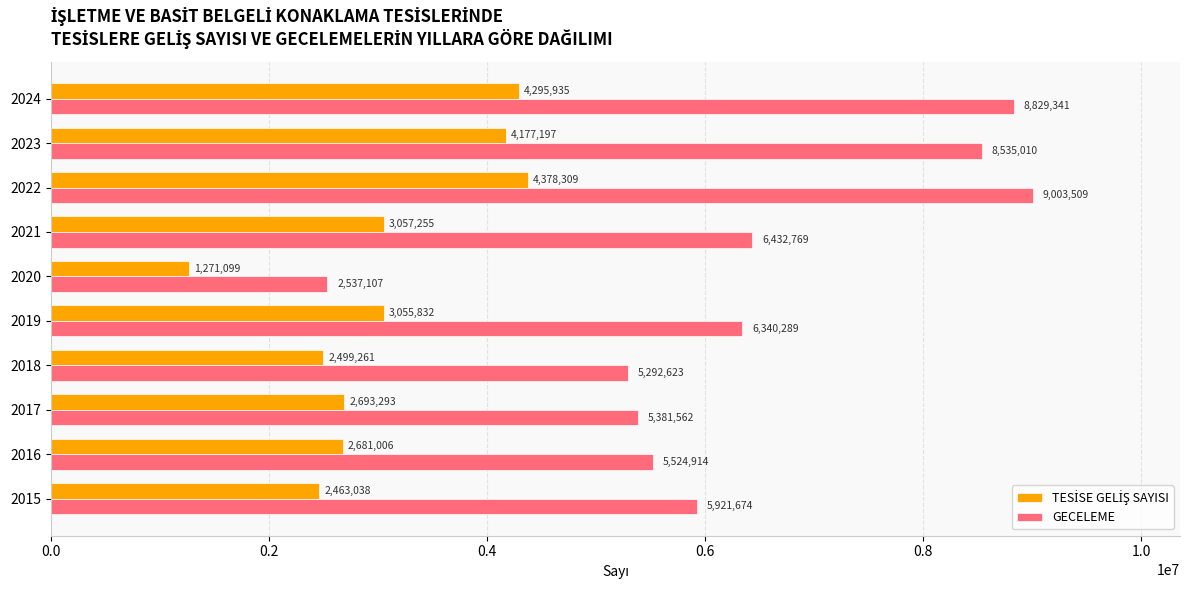

What is the spread (max minus min) of values at 2024?

4533406